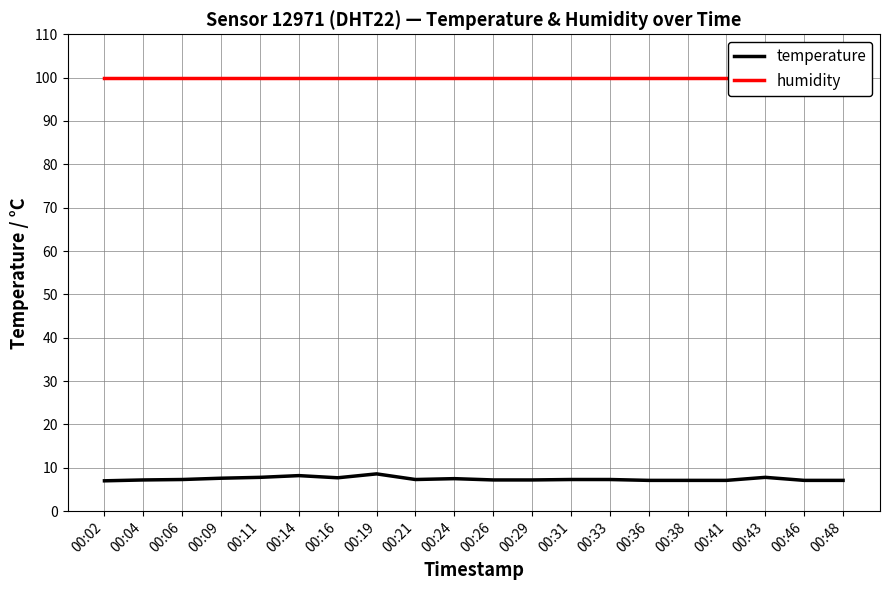

At 00:38, list the series in order from smallest to largest.

temperature, humidity